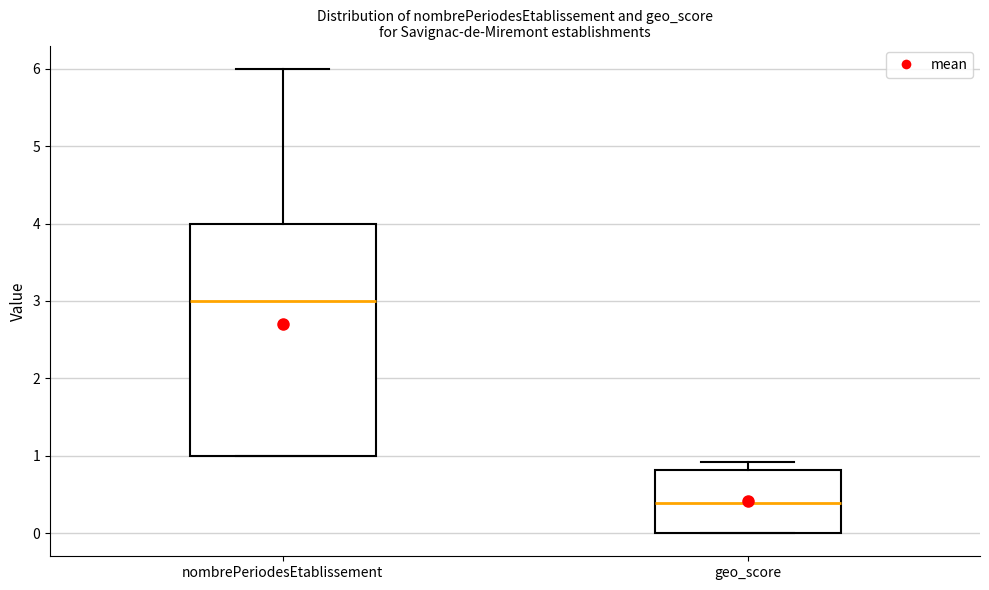

Reading left to right, read every box against the y-axis: the position of its median line, the range the box covers, and the ends of its whiskers. The values are not printed on the chart, so give them approximately, as read against the axis.

nombrePeriodesEtablissement: median 3.0, box 1.0 to 4.0, whiskers 1.0 to 6.0
geo_score: median 0.4, box 0.0 to 0.8, whiskers 0.0 to 0.9